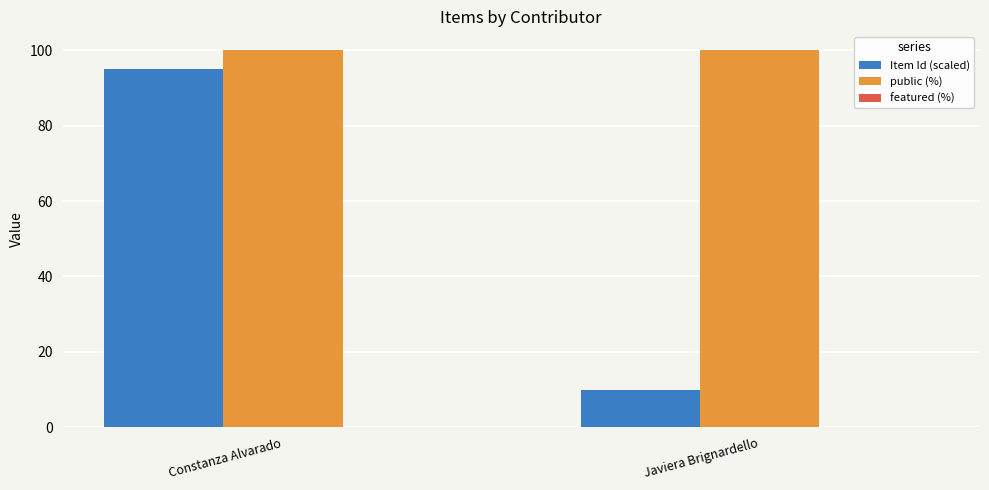

What is the difference between the highest and lowest values at Constanza Alvarado?

5